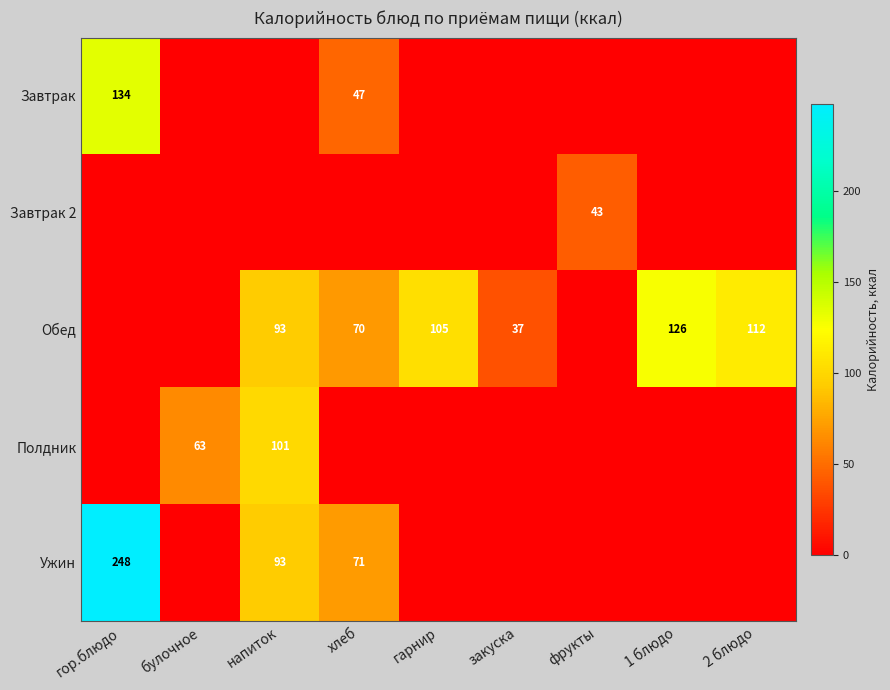

The value of Обед at 2 блюдо is 169. True or false?

False